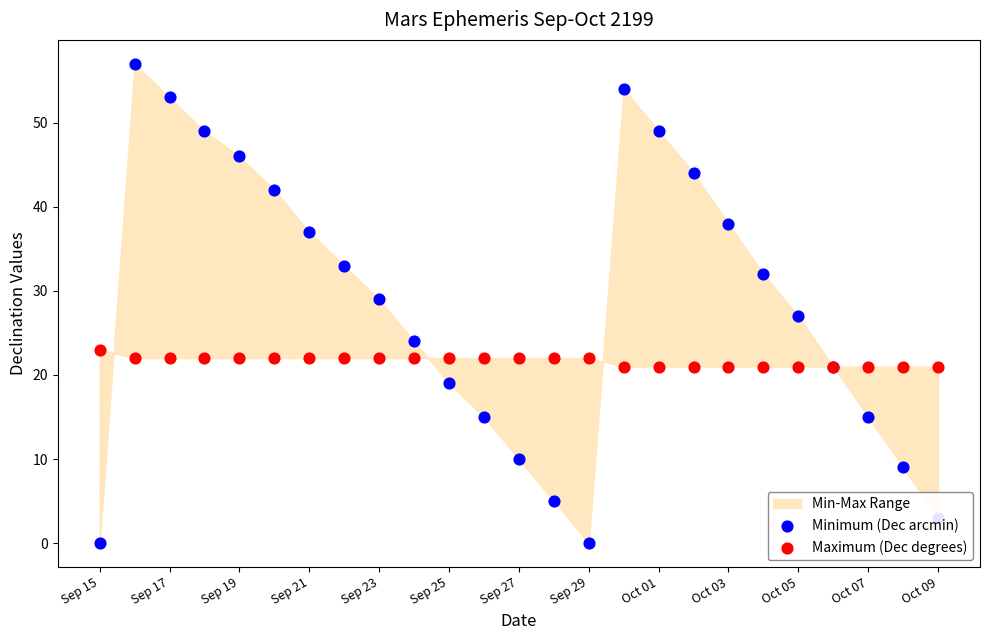

Which series contains the lowest Y value?

Minimum (Dec arcmin)